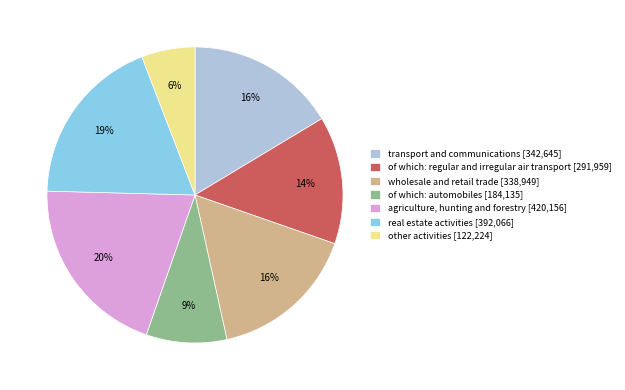

Does real estate activities account for over 50% of the chart?

No